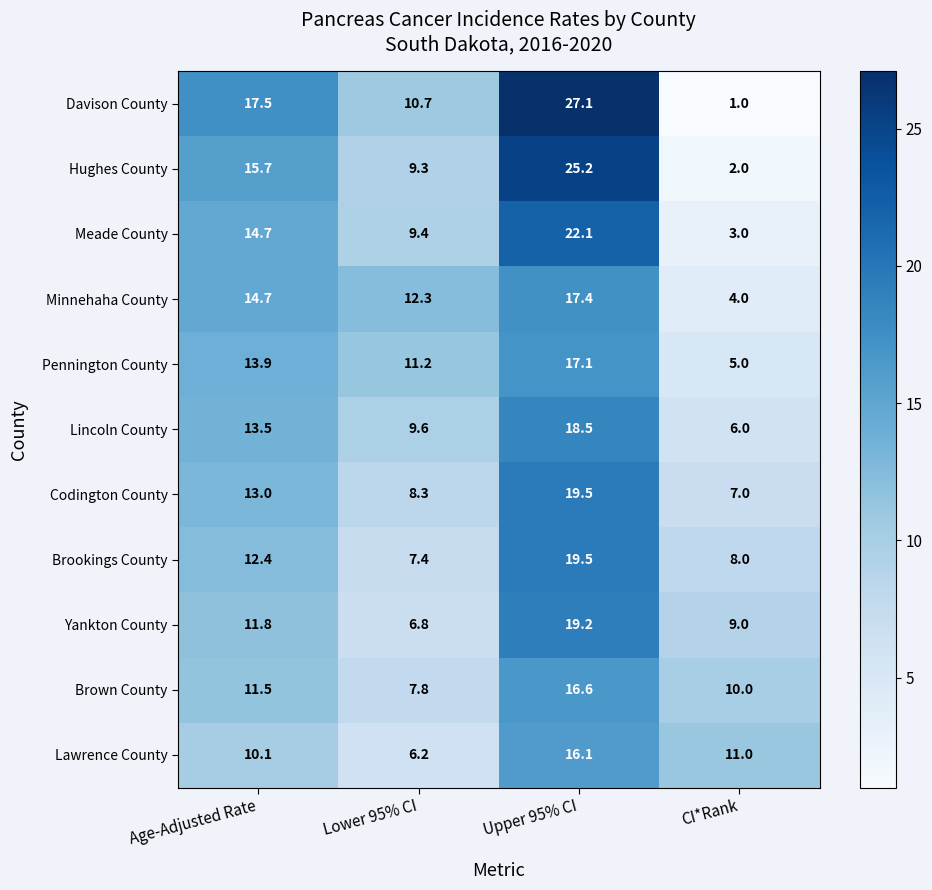

What is the difference between the second highest and second lowest values in the Hughes County series?

6.4